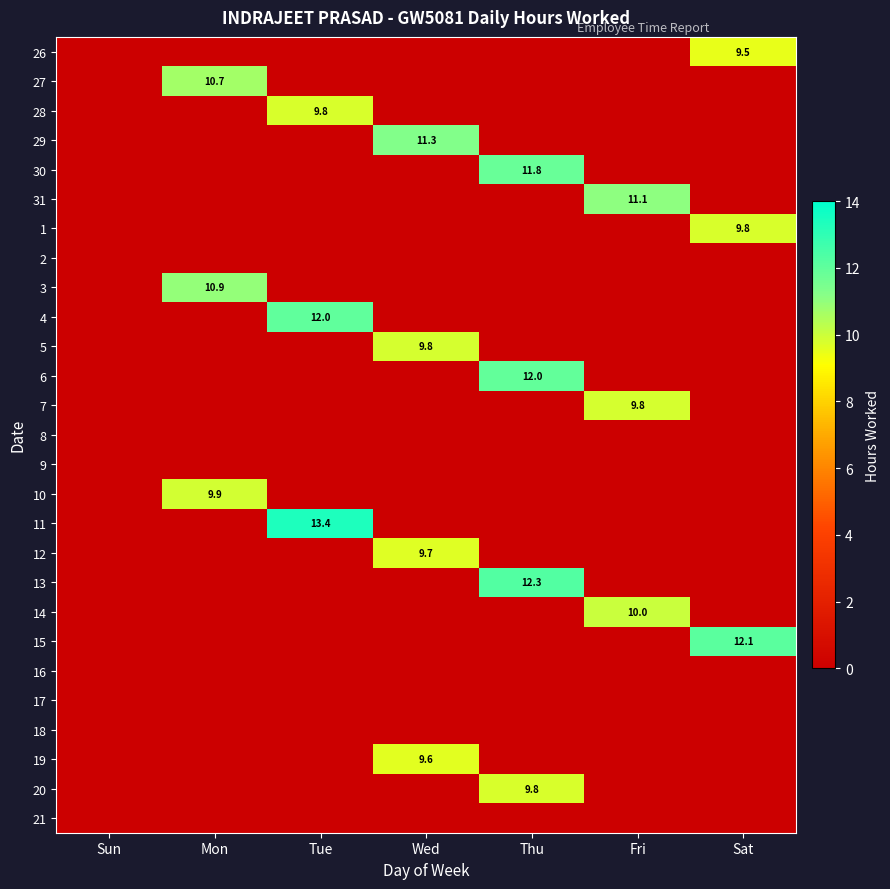

Which category has the highest value in the 5 series?

Wed